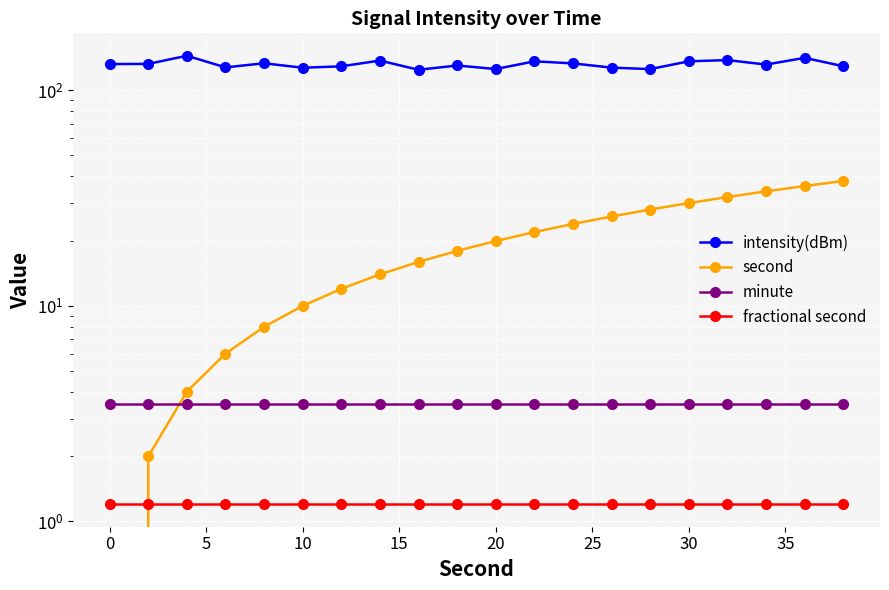

Is this an area chart (filled region under the line)?

No